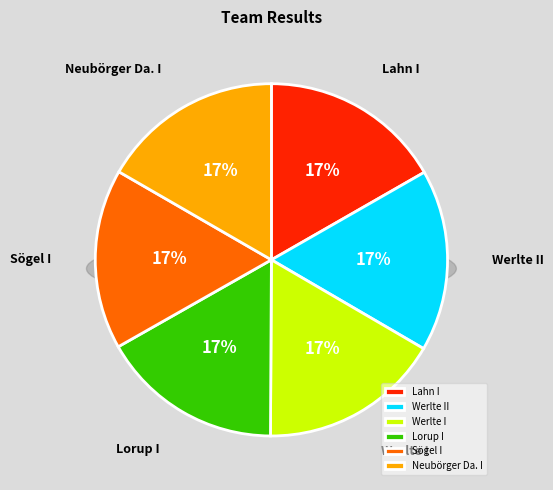

Count the number of slices in the pie.

6